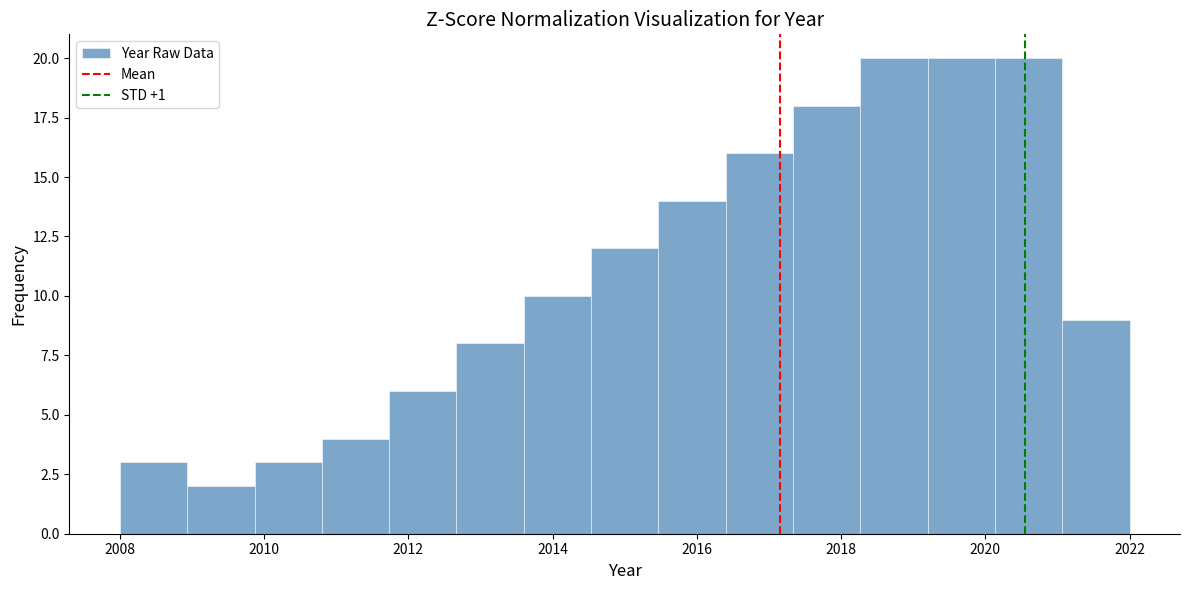

Reading left to right, list every bar in this chart as the range it spans on the x-axis followed by its height. Neither the bar edges nor the heights are printed on the chart, so give them approximately, as read against the axes.

2008.0 to 2009.0: 3
2009.0 to 2009.8: 2
2009.8 to 2010.8: 3
2010.8 to 2011.8: 4
2011.8 to 2012.6: 6
2012.6 to 2013.6: 8
2013.6 to 2014.6: 10
2014.6 to 2015.4: 12
2015.4 to 2016.4: 14
2016.4 to 2017.4: 16
2017.4 to 2018.2: 18
2018.2 to 2019.2: 20
2019.2 to 2020.2: 20
2020.2 to 2021.0: 20
2021.0 to 2022.0: 9